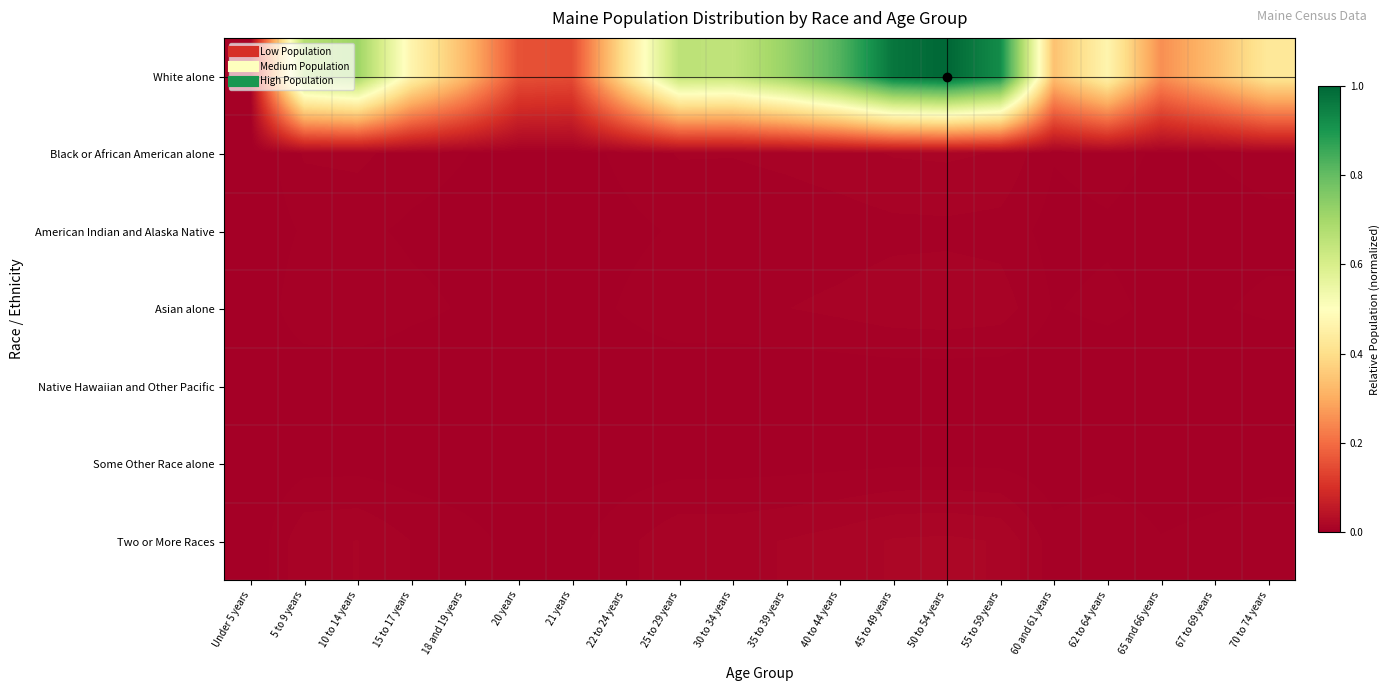

Reading left to right, list all the values displayed in this chart.

White alone: Under 5 years=0.0	5 to 9 years=0.7	10 to 14 years=0.7	15 to 17 years=0.5	18 and 19 years=0.3	20 years=0.2	21 years=0.1	22 to 24 years=0.4	25 to 29 years=0.7	30 to 34 years=0.6	35 to 39 years=0.7	40 to 44 years=0.8	45 to 49 years=1.0	50 to 54 years=1.0	55 to 59 years=0.9	60 and 61 years=0.3	62 to 64 years=0.5	65 and 66 years=0.3	67 to 69 years=0.3	70 to 74 years=0.4
Black or African American alone: Under 5 years=0.0	5 to 9 years=0.0	10 to 14 years=0.0	15 to 17 years=0.0	18 and 19 years=0.0	20 years=0.0	21 years=0.0	22 to 24 years=0.0	25 to 29 years=0.0	30 to 34 years=0.0	35 to 39 years=0.0	40 to 44 years=0.0	45 to 49 years=0.0	50 to 54 years=0.0	55 to 59 years=0.0	60 and 61 years=0.0	62 to 64 years=0.0	65 and 66 years=0.0	67 to 69 years=0.0	70 to 74 years=0.0
American Indian and Alaska Native: Under 5 years=0.0	5 to 9 years=0.0	10 to 14 years=0.0	15 to 17 years=0.0	18 and 19 years=0.0	20 years=0.0	21 years=0.0	22 to 24 years=0.0	25 to 29 years=0.0	30 to 34 years=0.0	35 to 39 years=0.0	40 to 44 years=0.0	45 to 49 years=0.0	50 to 54 years=0.0	55 to 59 years=0.0	60 and 61 years=0.0	62 to 64 years=0.0	65 and 66 years=0.0	67 to 69 years=0.0	70 to 74 years=0.0
Asian alone: Under 5 years=0.0	5 to 9 years=0.0	10 to 14 years=0.0	15 to 17 years=0.0	18 and 19 years=0.0	20 years=0.0	21 years=0.0	22 to 24 years=0.0	25 to 29 years=0.0	30 to 34 years=0.0	35 to 39 years=0.0	40 to 44 years=0.0	45 to 49 years=0.0	50 to 54 years=0.0	55 to 59 years=0.0	60 and 61 years=0.0	62 to 64 years=0.0	65 and 66 years=0.0	67 to 69 years=0.0	70 to 74 years=0.0
Native Hawaiian and Other Pacific: Under 5 years=0.0	5 to 9 years=0.0	10 to 14 years=0.0	15 to 17 years=0.0	18 and 19 years=0.0	20 years=0.0	21 years=0.0	22 to 24 years=0.0	25 to 29 years=0.0	30 to 34 years=0.0	35 to 39 years=0.0	40 to 44 years=0.0	45 to 49 years=0.0	50 to 54 years=0.0	55 to 59 years=0.0	60 and 61 years=0.0	62 to 64 years=0.0	65 and 66 years=0.0	67 to 69 years=0.0	70 to 74 years=0.0
Some Other Race alone: Under 5 years=0.0	5 to 9 years=0.0	10 to 14 years=0.0	15 to 17 years=0.0	18 and 19 years=0.0	20 years=0.0	21 years=0.0	22 to 24 years=0.0	25 to 29 years=0.0	30 to 34 years=0.0	35 to 39 years=0.0	40 to 44 years=0.0	45 to 49 years=0.0	50 to 54 years=0.0	55 to 59 years=0.0	60 and 61 years=0.0	62 to 64 years=0.0	65 and 66 years=0.0	67 to 69 years=0.0	70 to 74 years=0.0
Two or More Races: Under 5 years=0.0	5 to 9 years=0.0	10 to 14 years=0.0	15 to 17 years=0.0	18 and 19 years=0.0	20 years=0.0	21 years=0.0	22 to 24 years=0.0	25 to 29 years=0.0	30 to 34 years=0.0	35 to 39 years=0.0	40 to 44 years=0.0	45 to 49 years=0.0	50 to 54 years=0.0	55 to 59 years=0.0	60 and 61 years=0.0	62 to 64 years=0.0	65 and 66 years=0.0	67 to 69 years=0.0	70 to 74 years=0.0